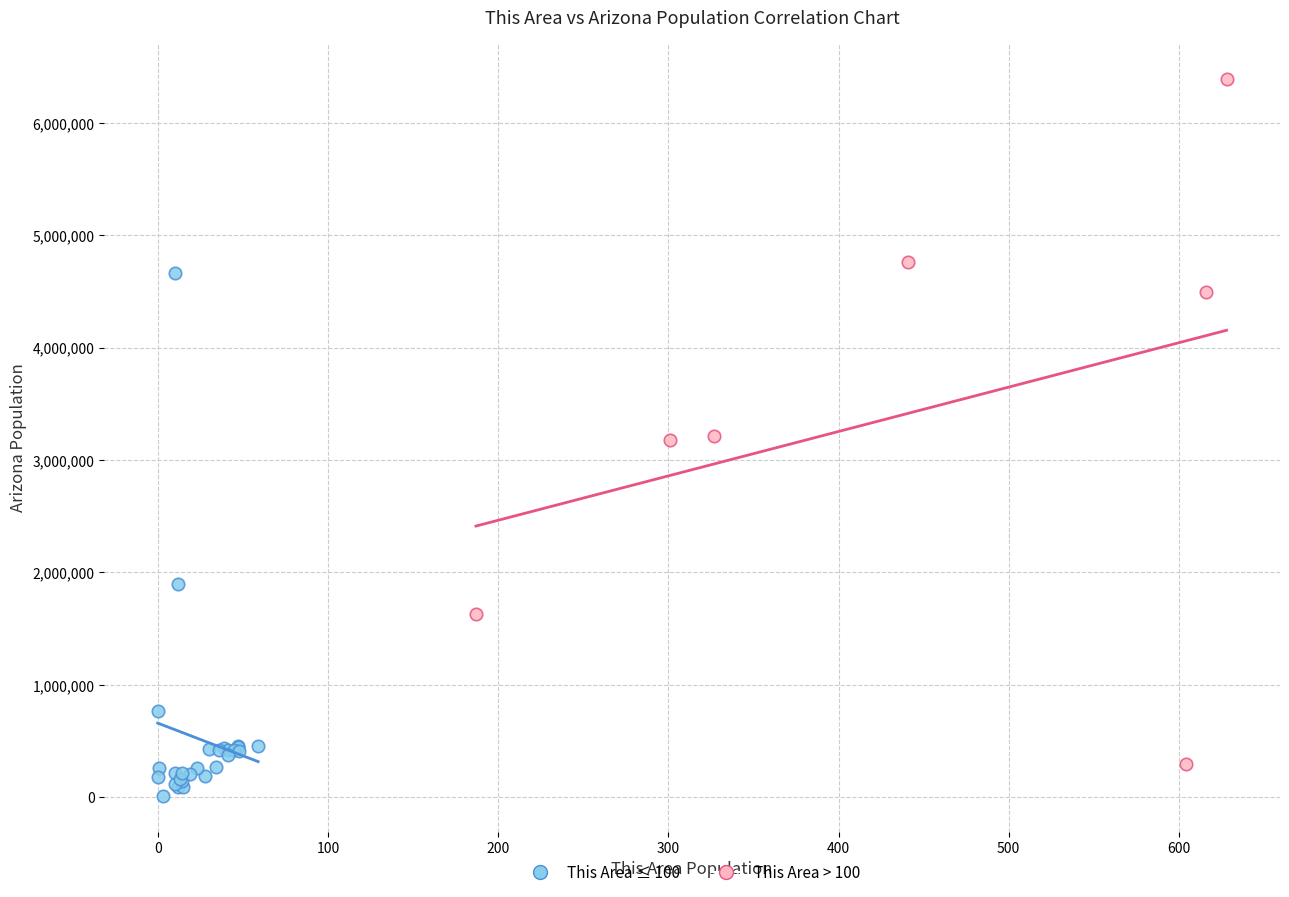

Which series reaches the maximum Y coordinate?

This Area > 100